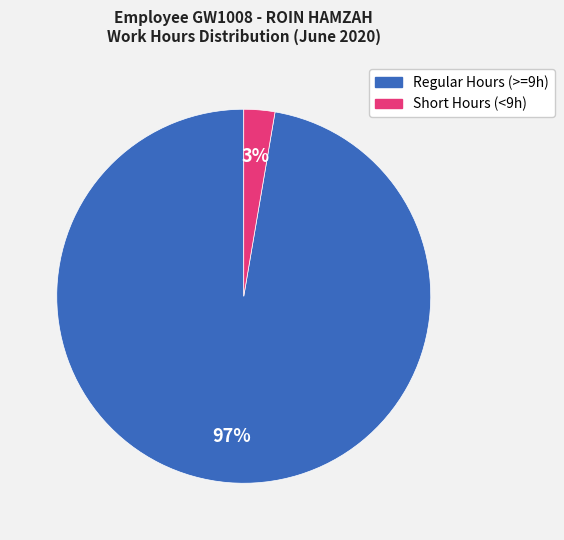

Does any single category account for the majority?

Yes